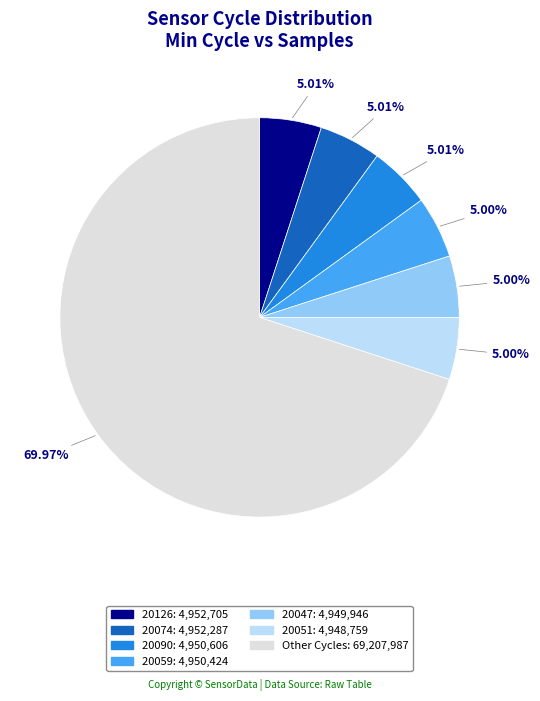

Is there any slice that represents more than half of the pie?

Yes